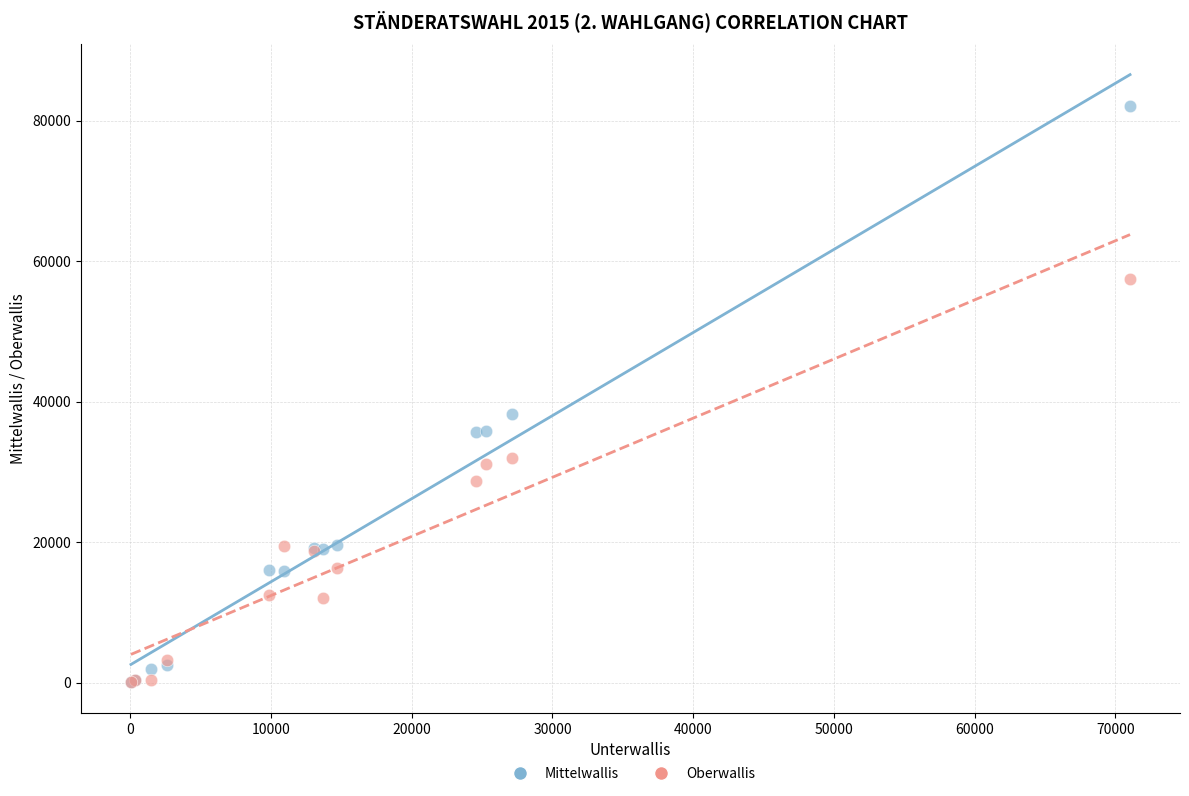

Across all series, what Y value is closest to 41081?

38266.0